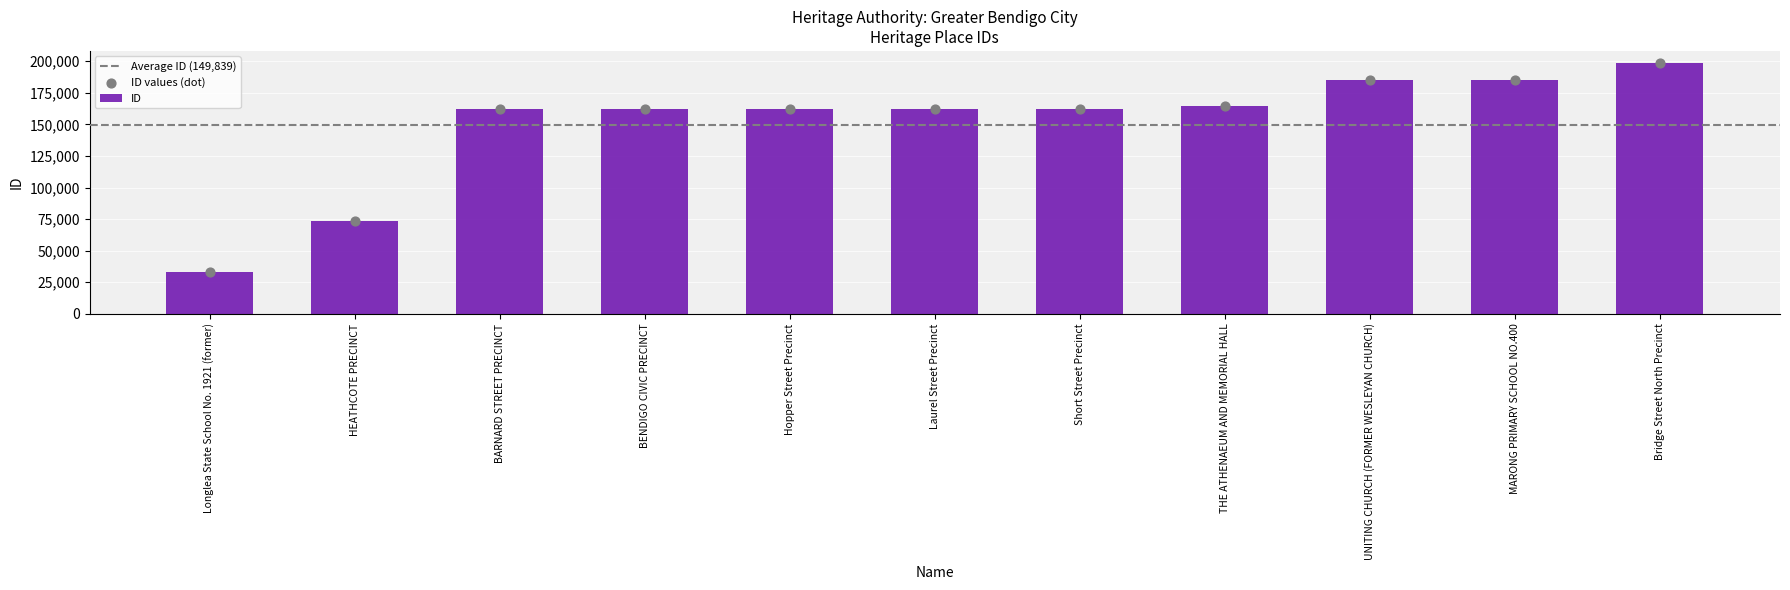

Between UNITING CHURCH (FORMER WESLEYAN CHURCH) and BENDIGO CIVIC PRECINCT, which is larger?

UNITING CHURCH (FORMER WESLEYAN CHURCH)